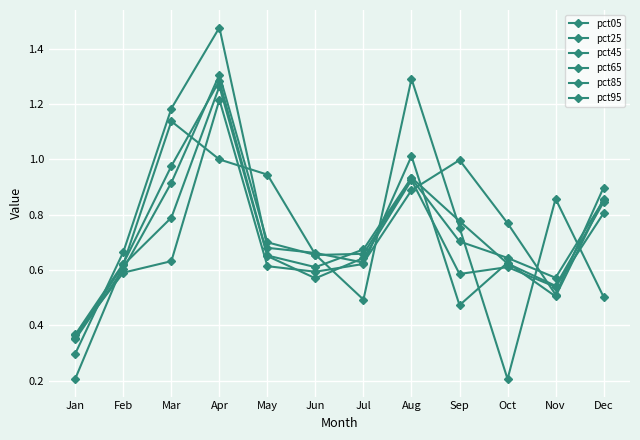

True or false: pct65 has more than 1 points higher than both neighbors.

True